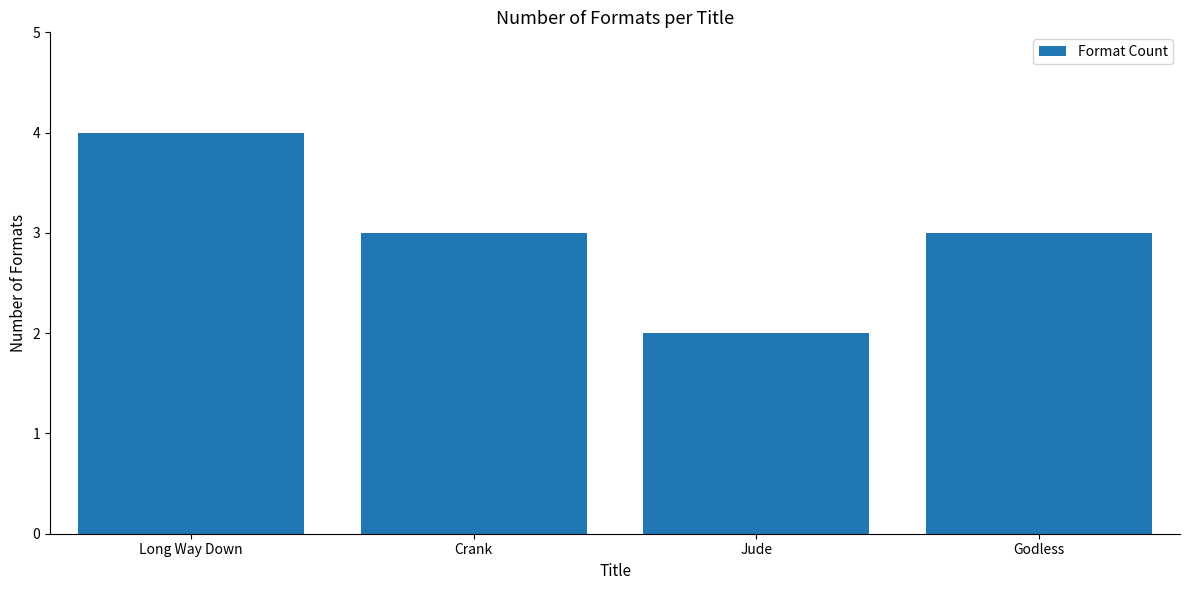

What is the average value?

3